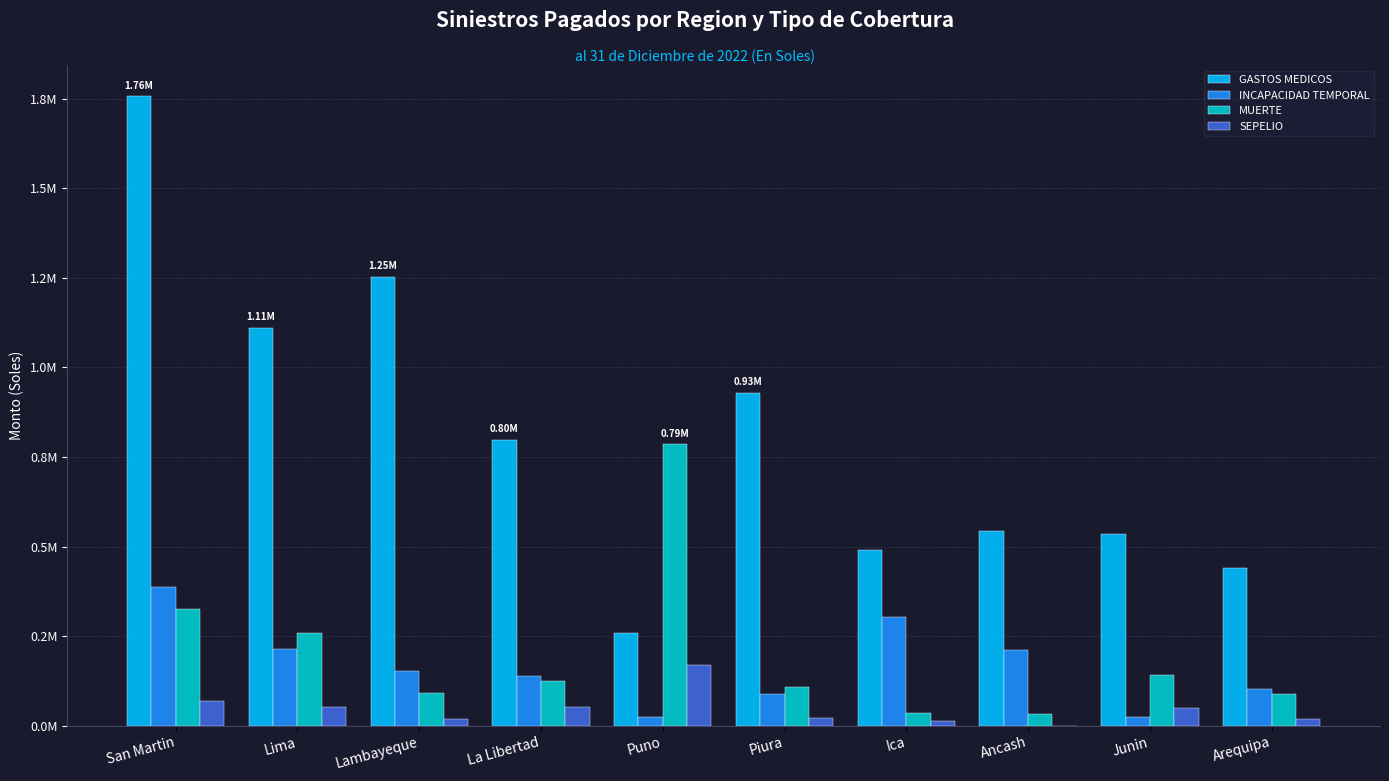

At which label is GASTOS MEDICOS closest to 1007395?

Piura